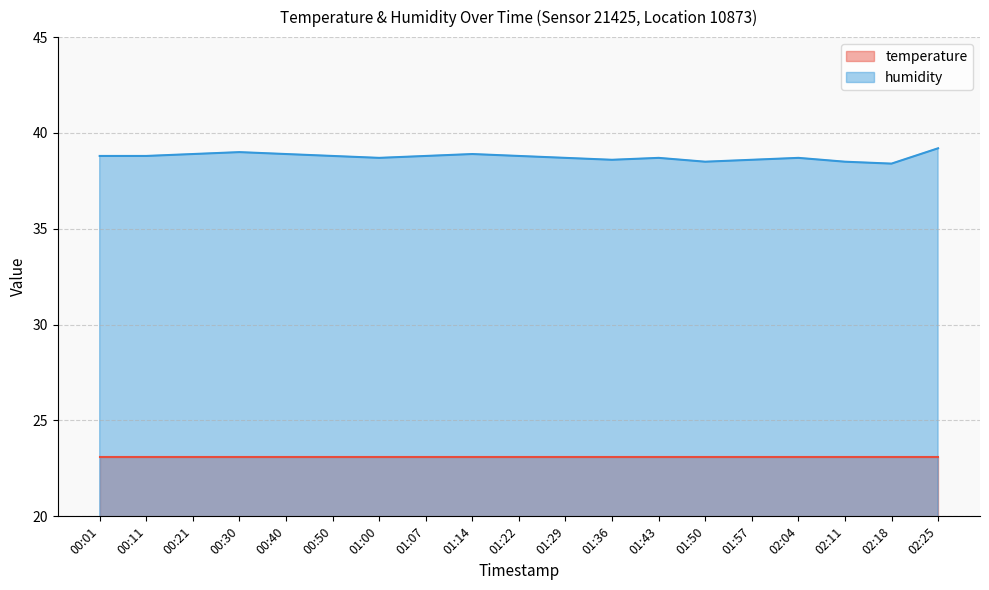

What is the minimum value shown in the chart?

23.1